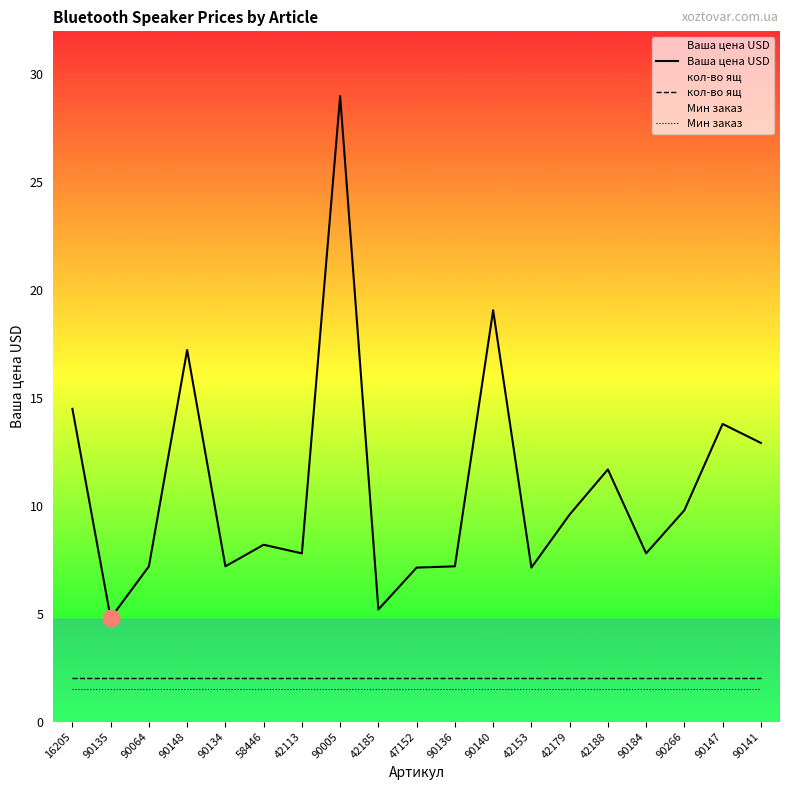

Does the chart have visible grid lines?

No